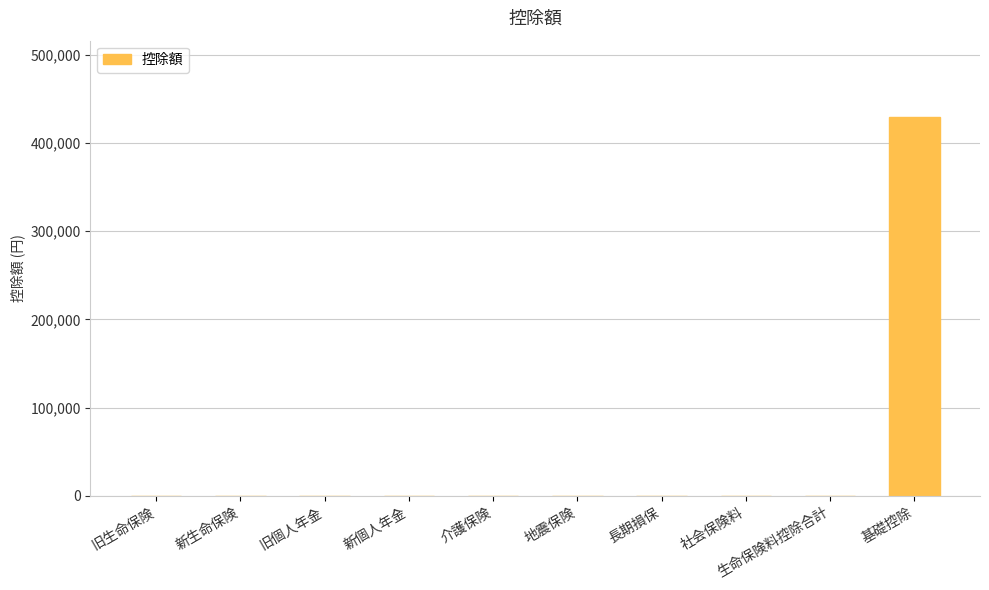

What is the sum of the values at 基礎控除 and 新個人年金?

430000